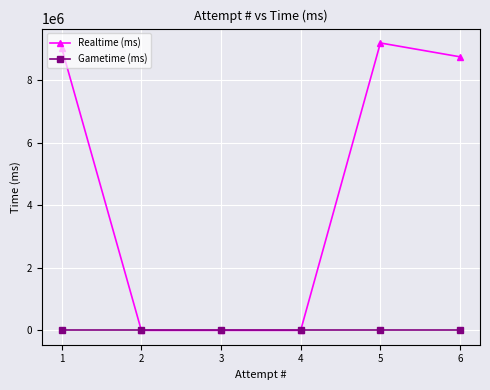

True or false: Gametime (ms) and Realtime (ms) cross at least once.

False